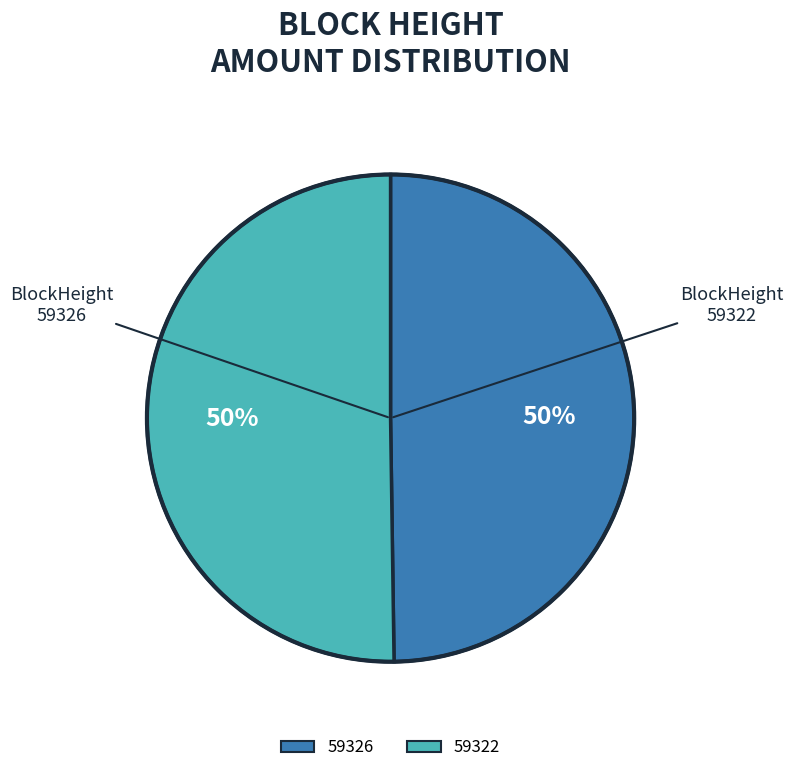

Is the sum of 59326 and 59322 greater than half?

Yes